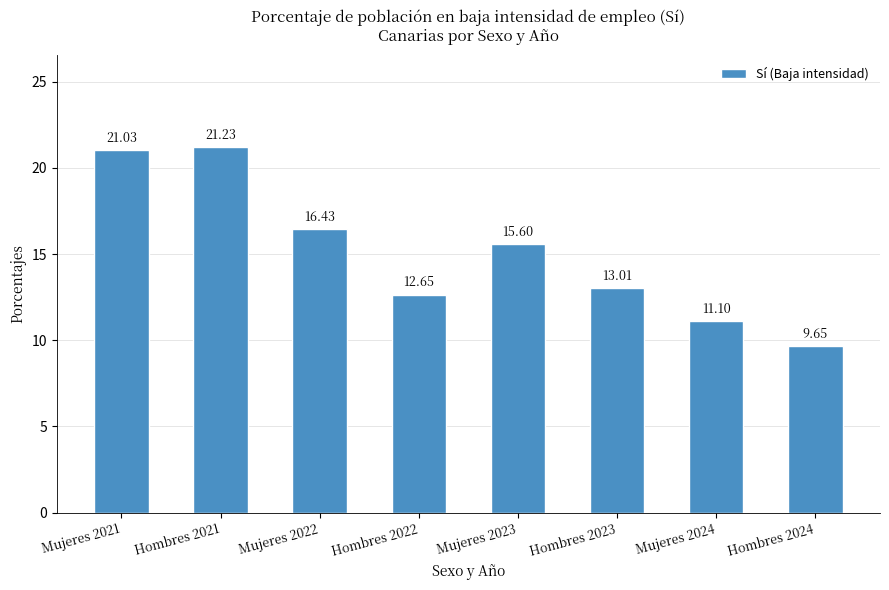

List the labels in order of value, largest first.

Hombres 2021, Mujeres 2021, Mujeres 2022, Mujeres 2023, Hombres 2023, Hombres 2022, Mujeres 2024, Hombres 2024